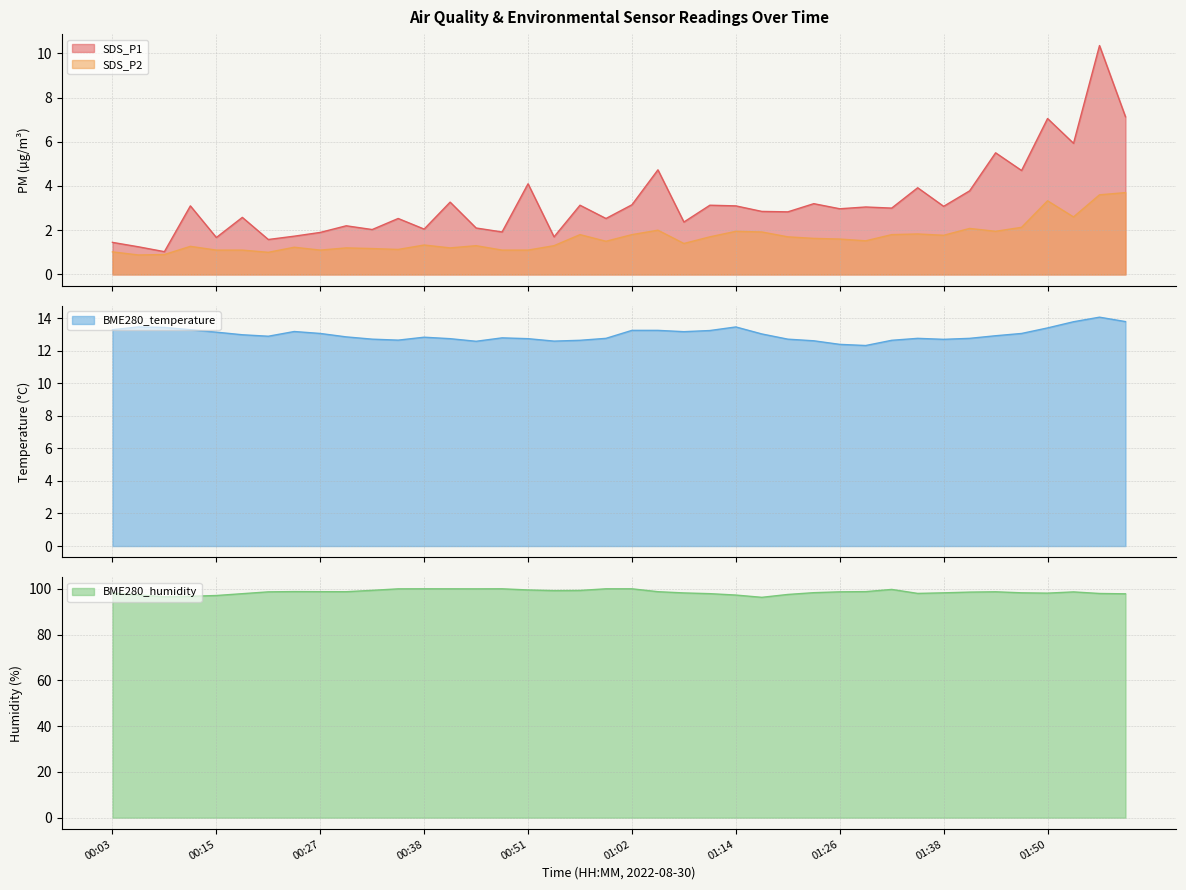

True or false: SDS_P2 and BME280_temperature intersect in this chart.

False